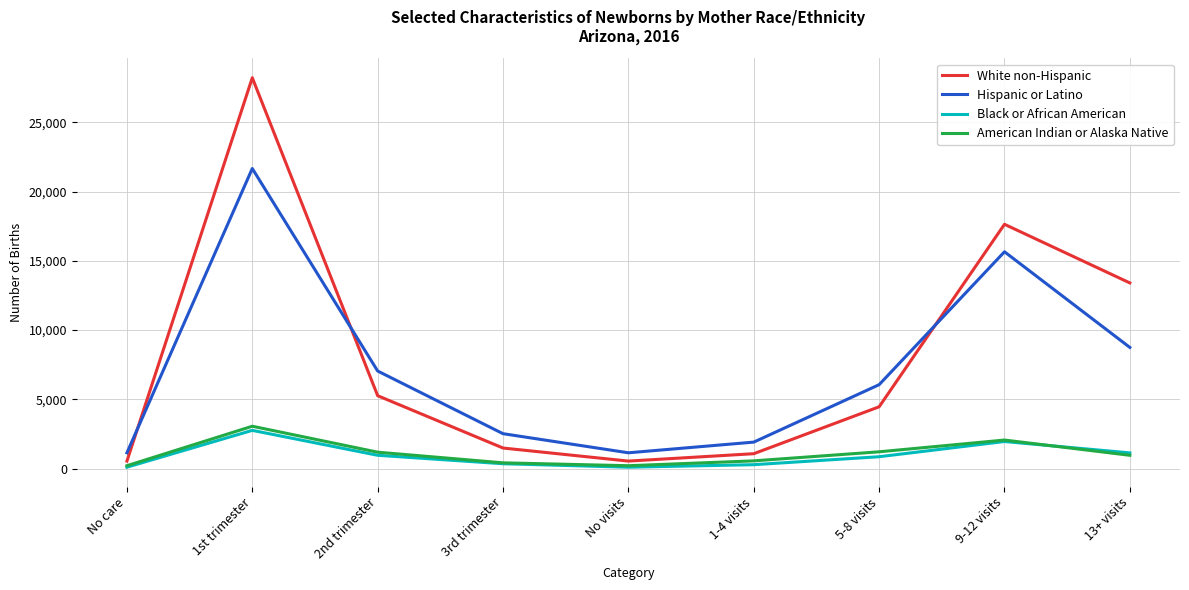

Rank the series by their maximum value, from highest to lowest.

White non-Hispanic, Hispanic or Latino, American Indian or Alaska Native, Black or African American